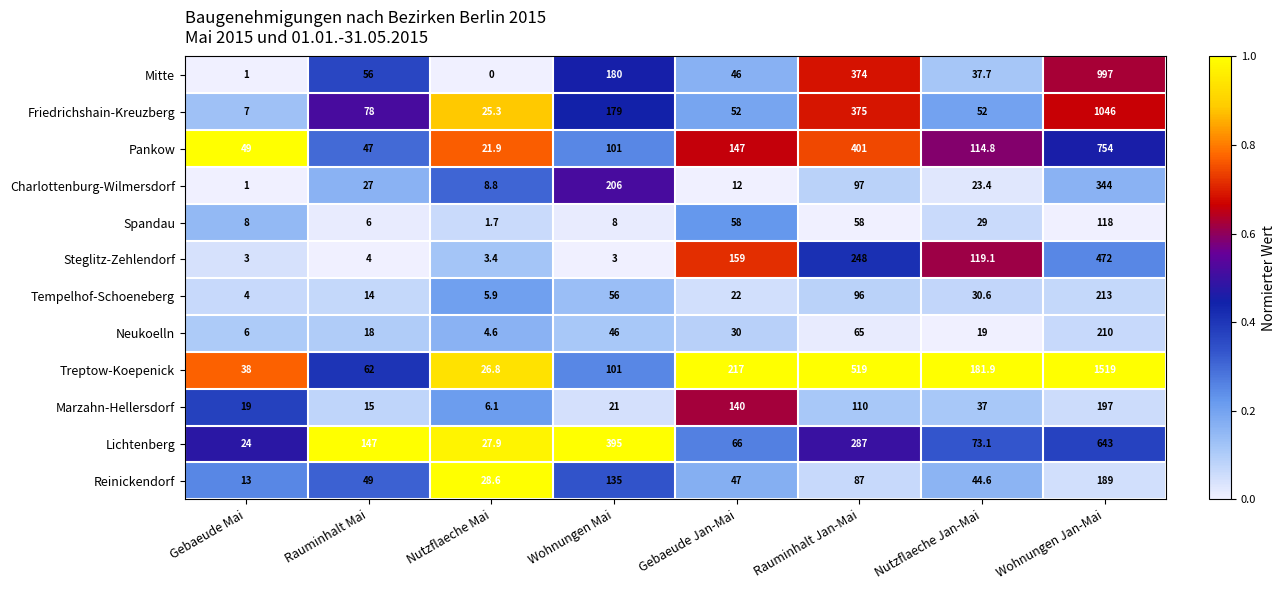

Which series has the widest spread of values?

Treptow-Koepenick